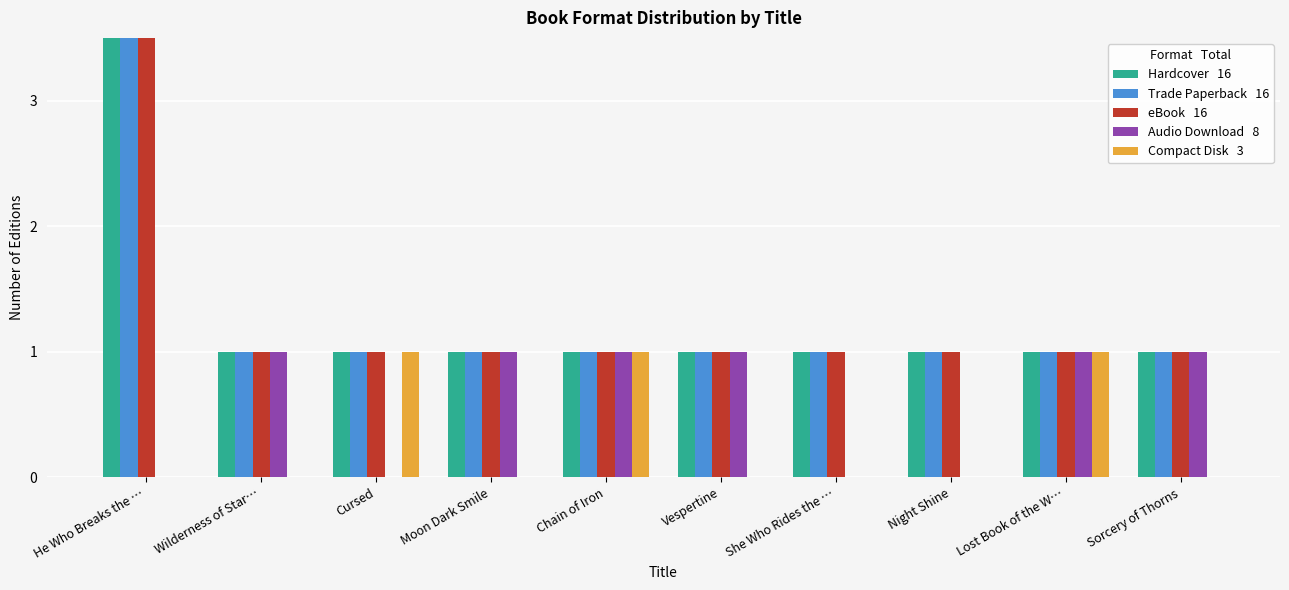

What are all the series names shown in the legend?

Hardcover, Trade Paperback, eBook, Audio Download, Compact Disk